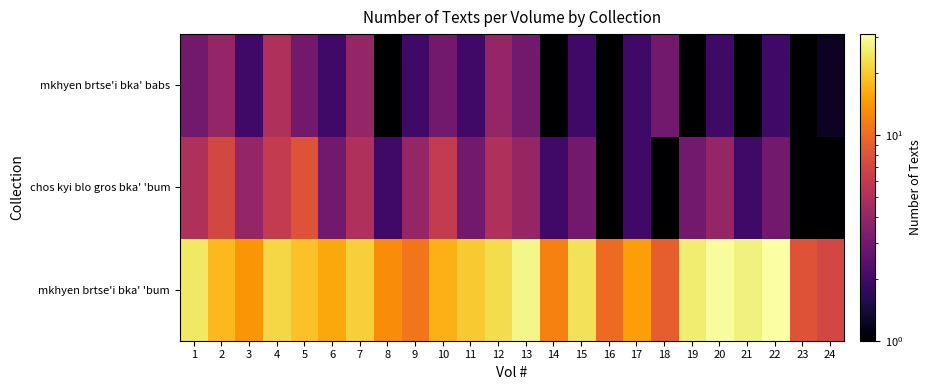

What is the sum of all chos kyi blo gros bka' 'bum values?

85.0